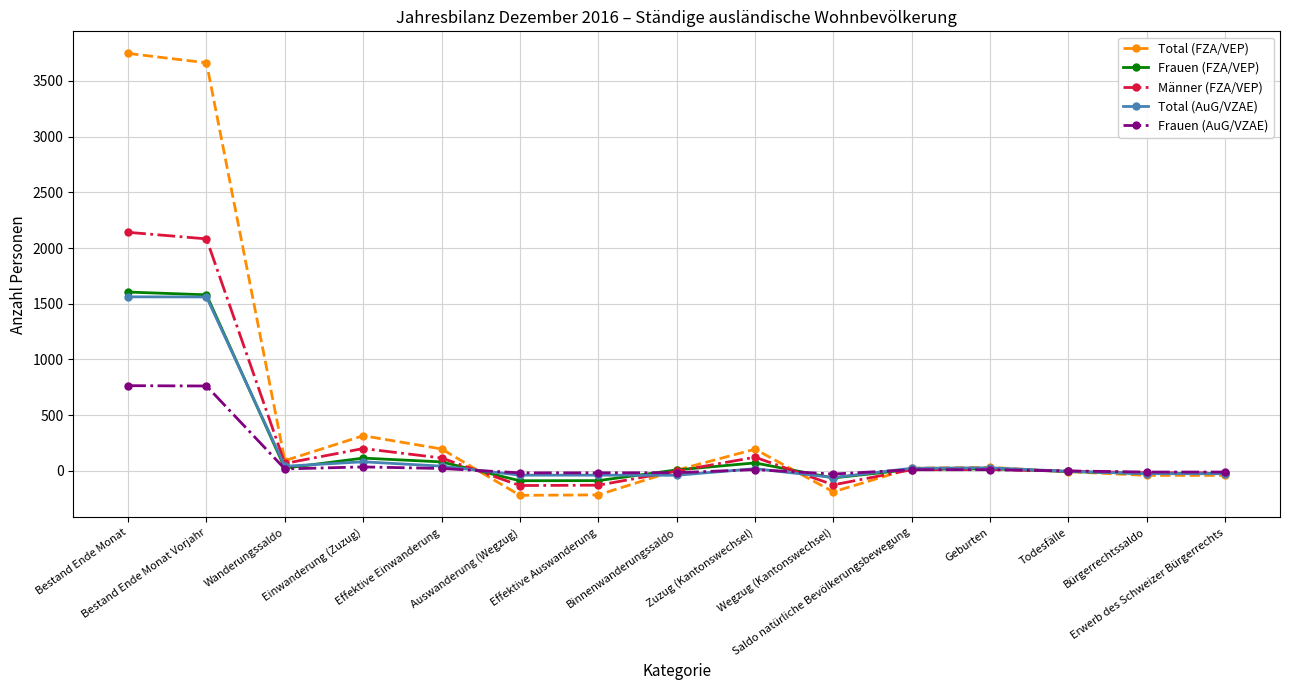

The value of Total (AuG/VZAE) at Bürgerrechtssaldo is -25. True or false?

True